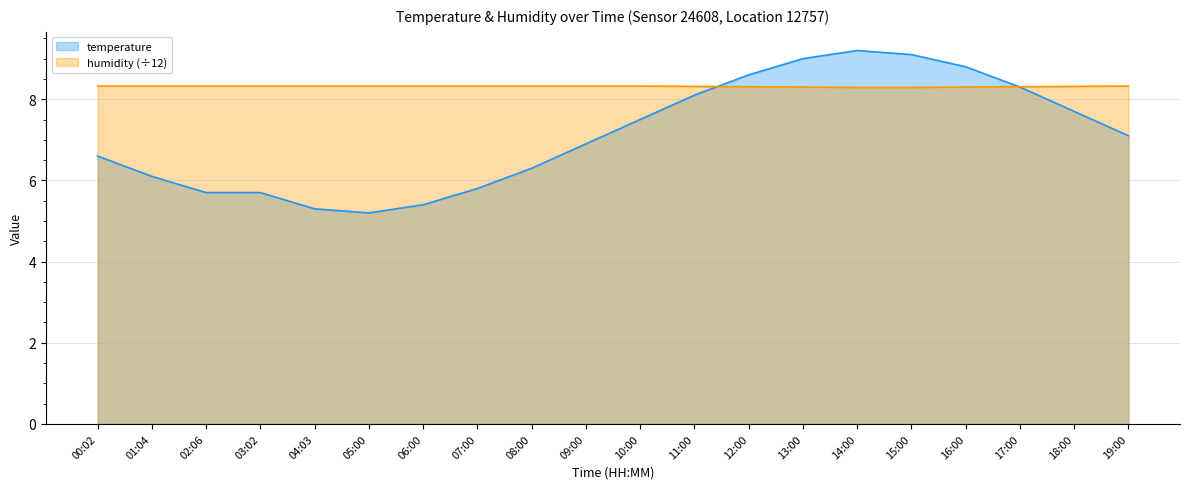

What is the sum of all temperature values?

142.4